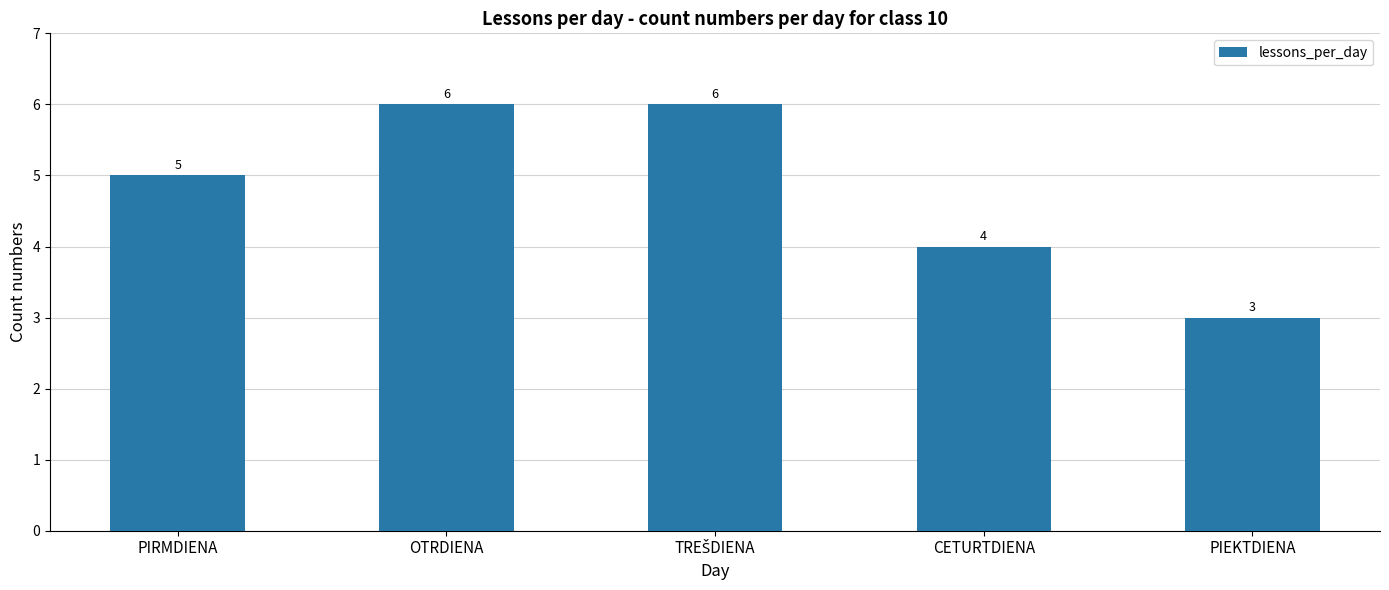

How many data points does each series have?

5